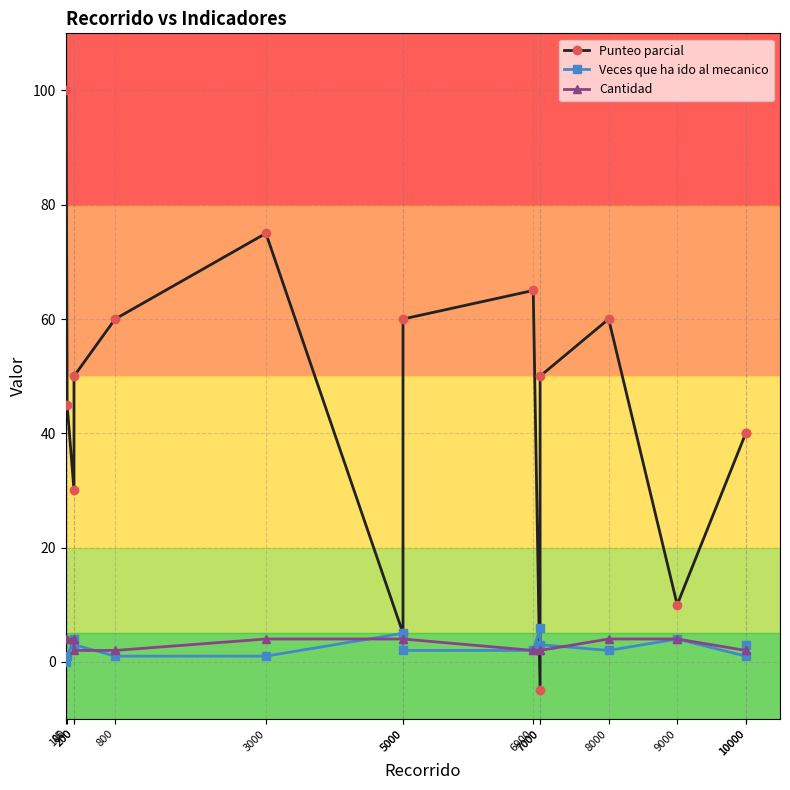

Read the Cantidad value at 100.

4